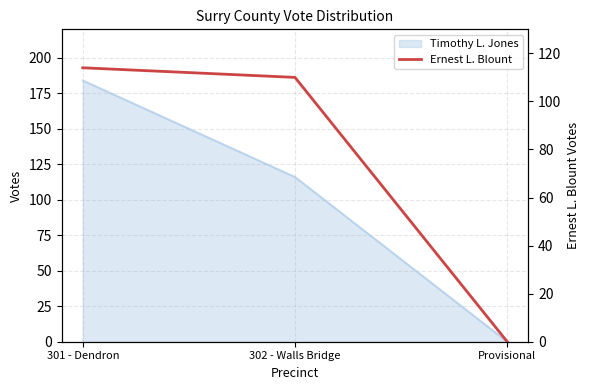

Reading left to right, what are all the values shown in this chart?

301 - Dendron=114	302 - Walls Bridge=110	Provisional=0